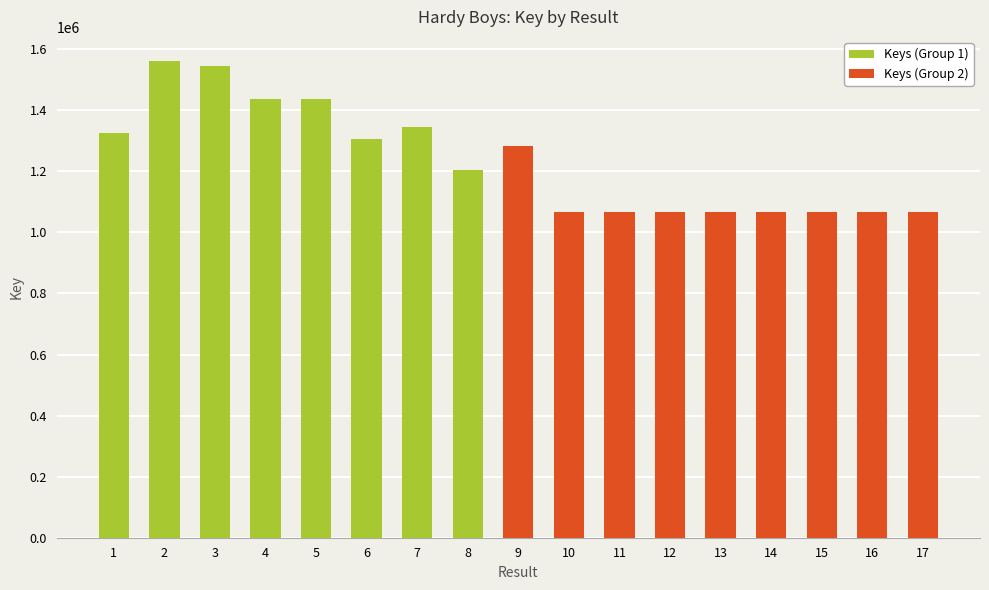

Does the chart contain any negative values?

No